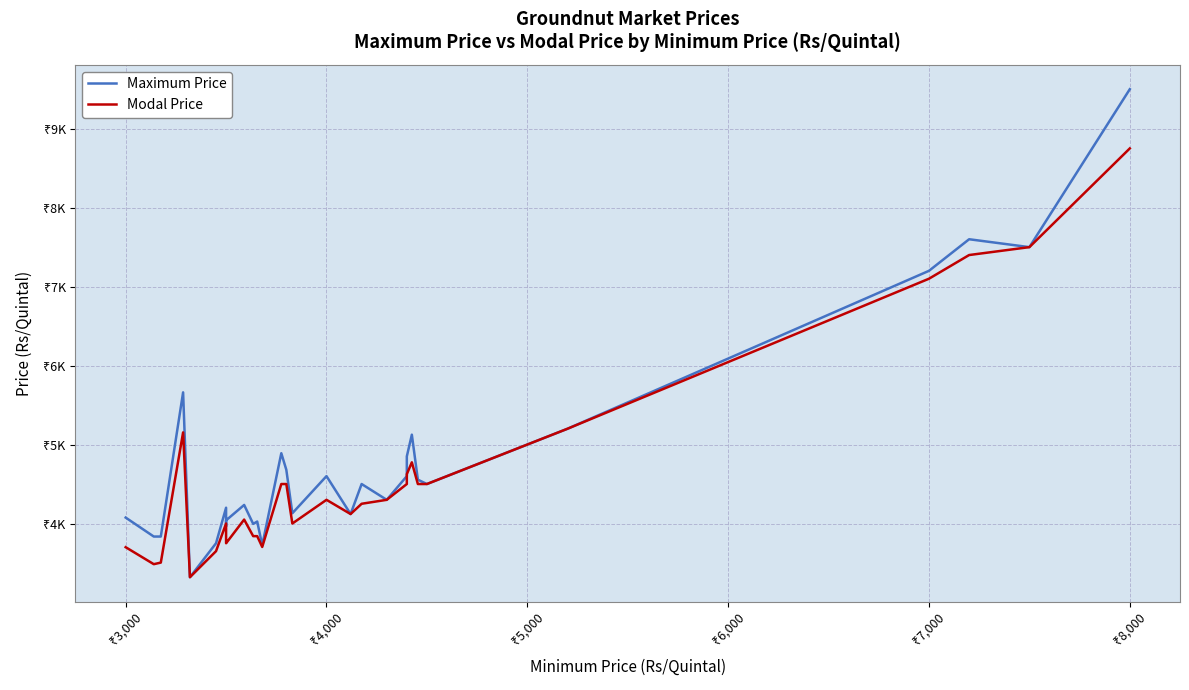

At how many categories does at least one series exceed 6002?

6